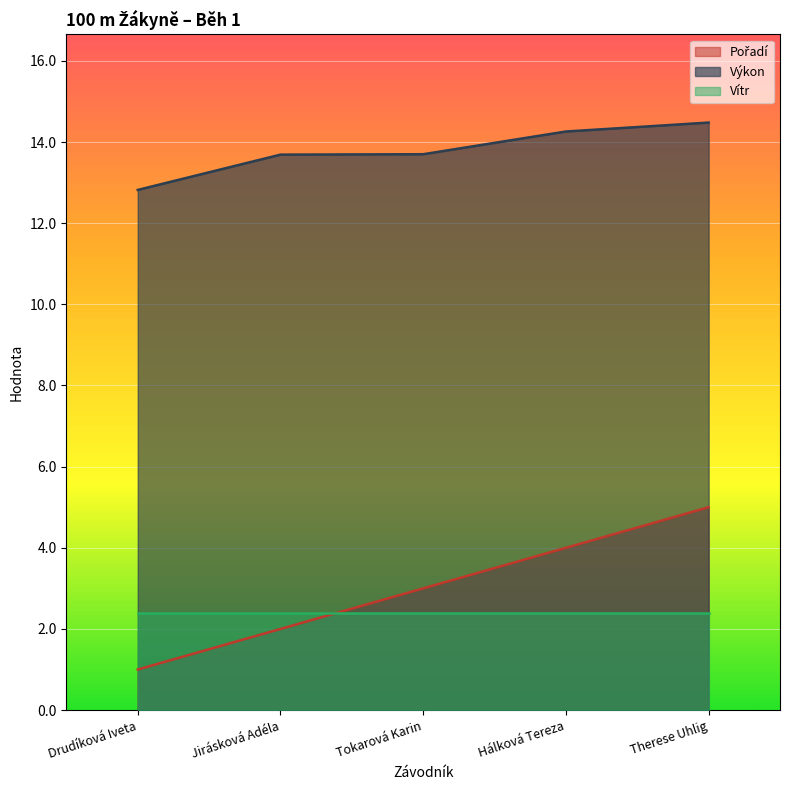

What is the label of the 5th point from the left?

Therese Uhlig